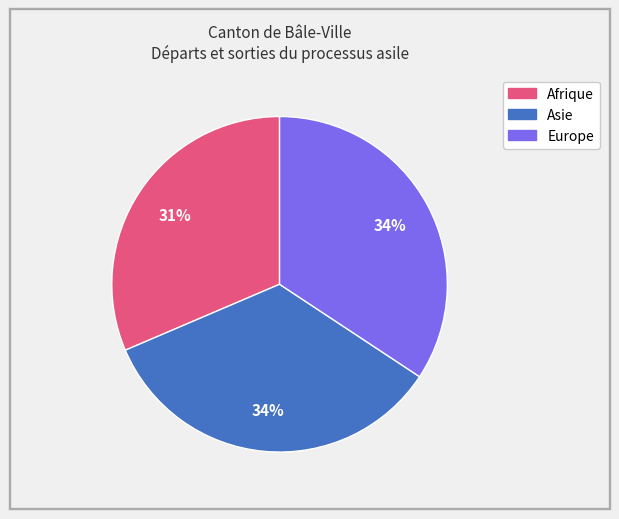

Is there a majority slice in this chart?

No